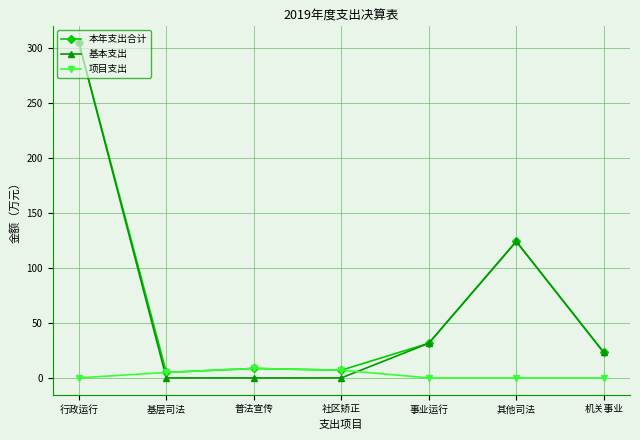

What is the average value of the 基本支出 series?

69.1